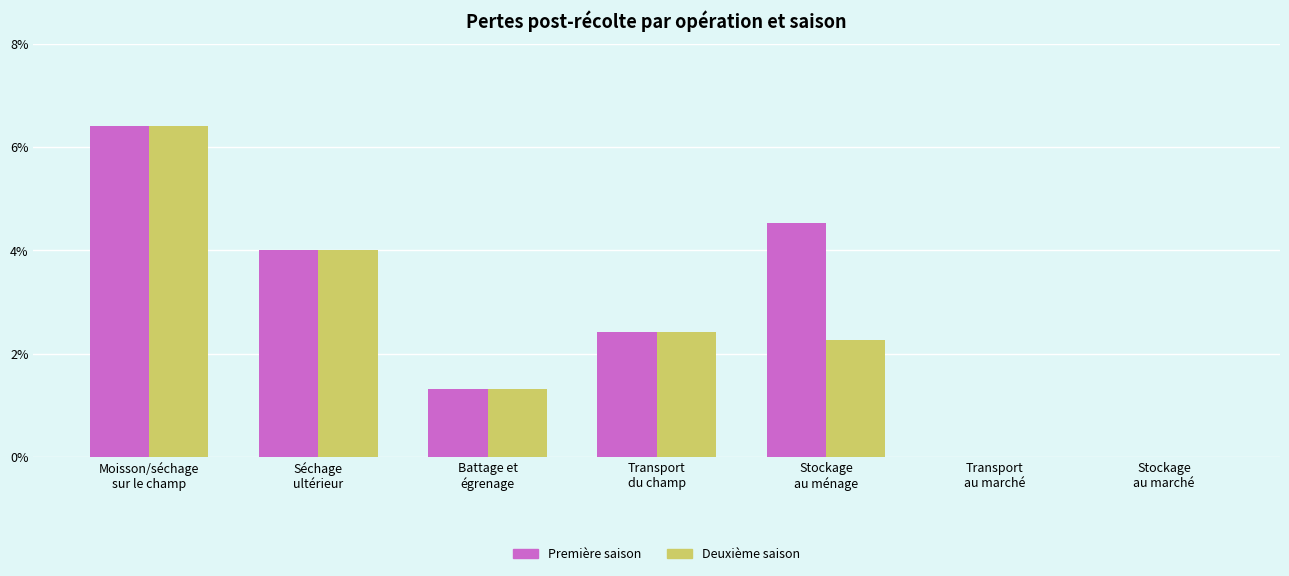

Reading right to left, extract all data points from this chart.

Première saison: Stockage
au marché=0.0	Transport
au marché=0.0	Stockage
au ménage=4.5	Transport
du champ=2.4	Battage et
égrenage=1.3	Séchage
ultérieur=4.0	Moisson/séchage
sur le champ=6.4
Deuxième saison: Stockage
au marché=0.0	Transport
au marché=0.0	Stockage
au ménage=2.3	Transport
du champ=2.4	Battage et
égrenage=1.3	Séchage
ultérieur=4.0	Moisson/séchage
sur le champ=6.4